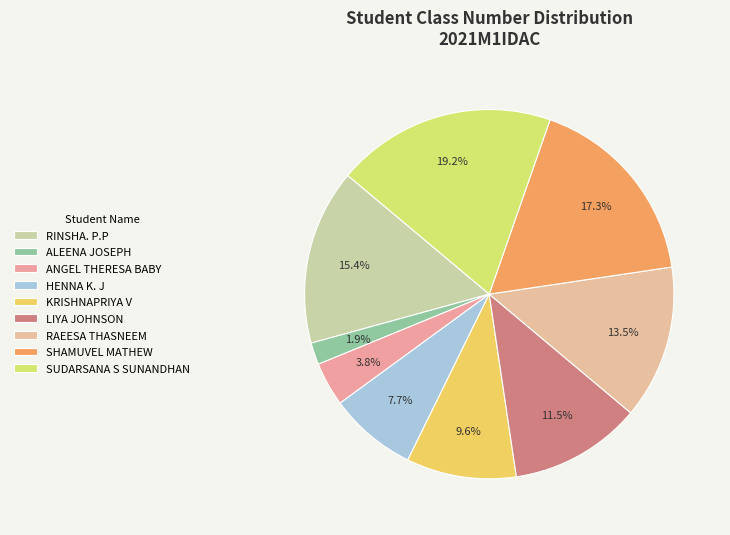

The RAEESA THASNEEM slice represents 25% of the pie. True or false?

False